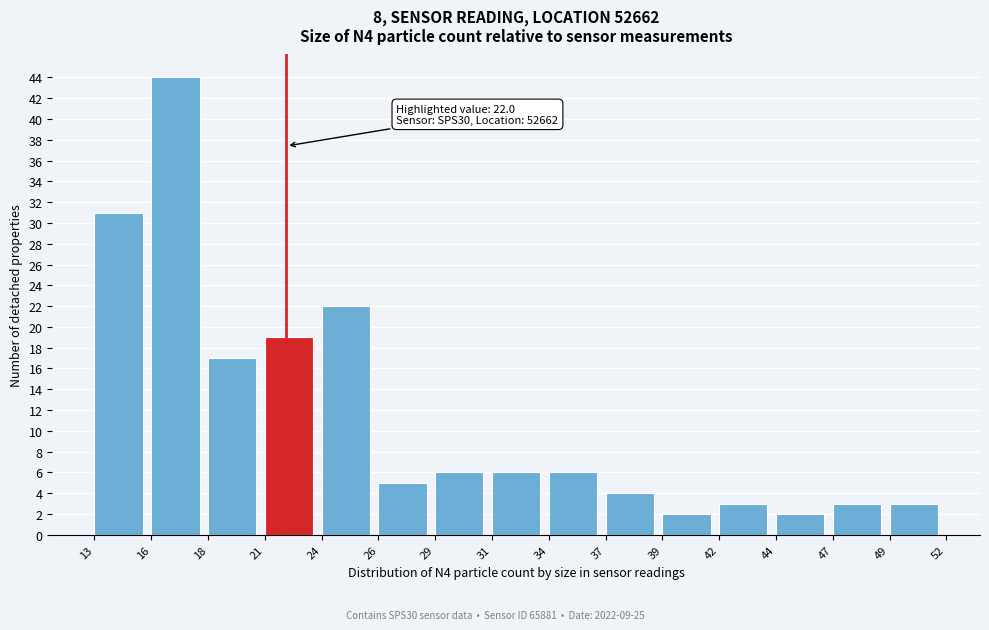

Reading left to right, extract all data points from this chart.

13=31	16=44	18=17	21=19	24=22	26=5	29=6	31=6	34=6	37=4	39=2	42=3	44=2	47=3	49=3